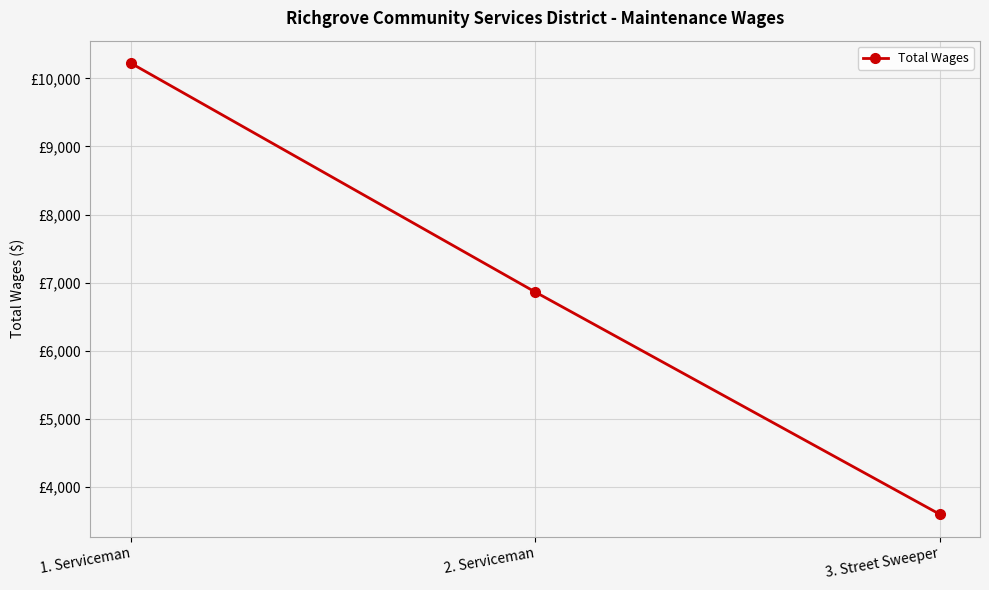

Does the chart have visible grid lines?

Yes